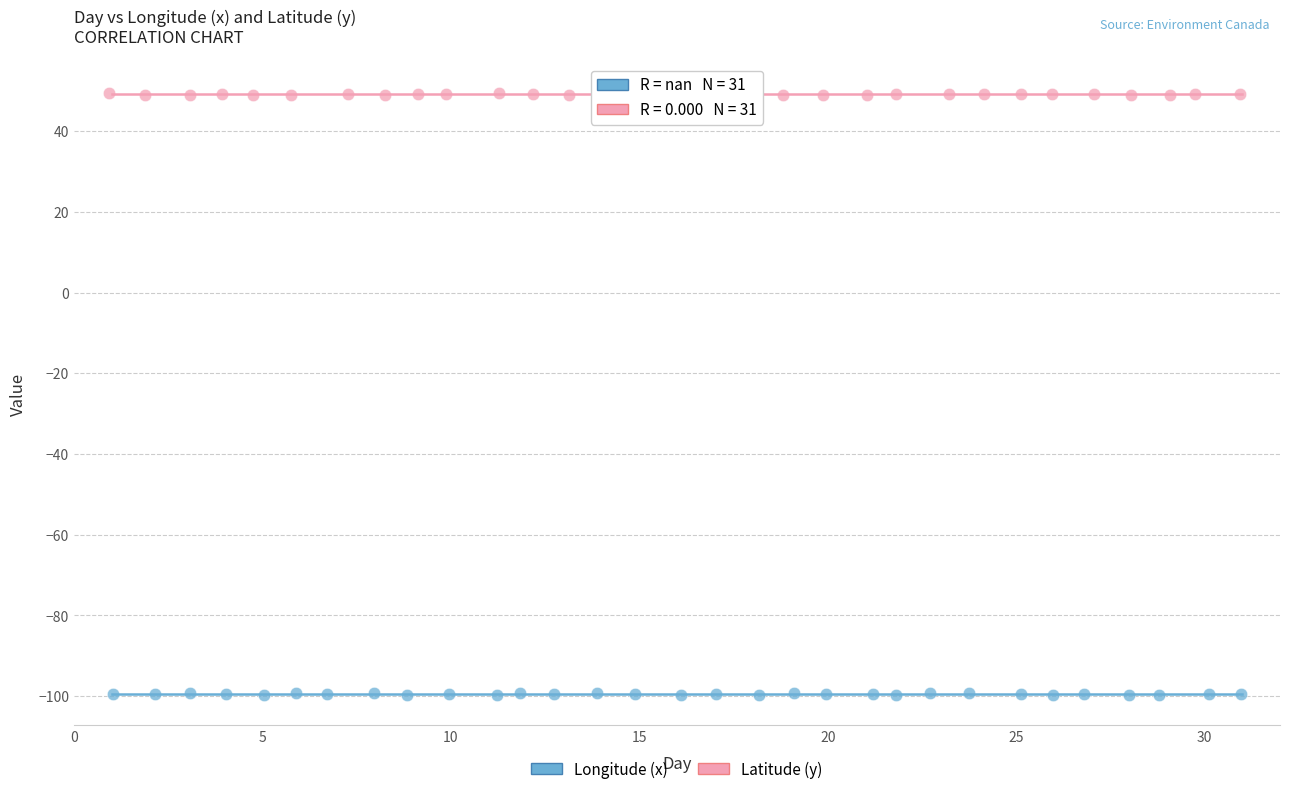

Which series reaches the minimum Y coordinate?

Longitude (x)